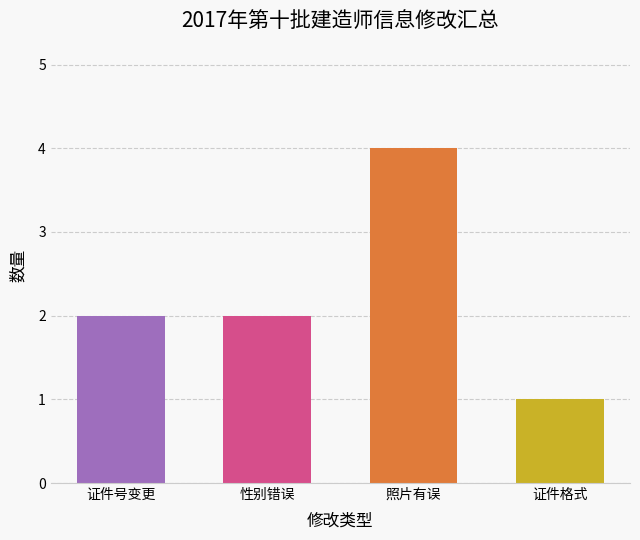

Reading left to right, what are all the values shown in this chart?

证件号变更=2	性别错误=2	照片有误=4	证件格式=1